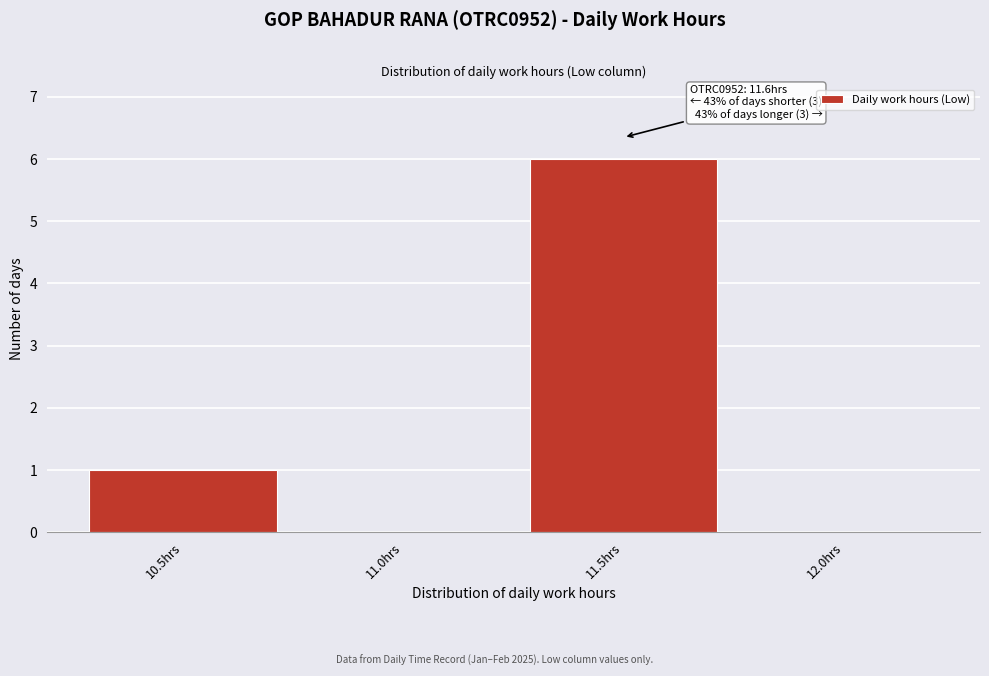

Reading left to right, transcribe all the data shown in this chart.

10.5hrs=1	11.0hrs=0	11.5hrs=6	12.0hrs=0